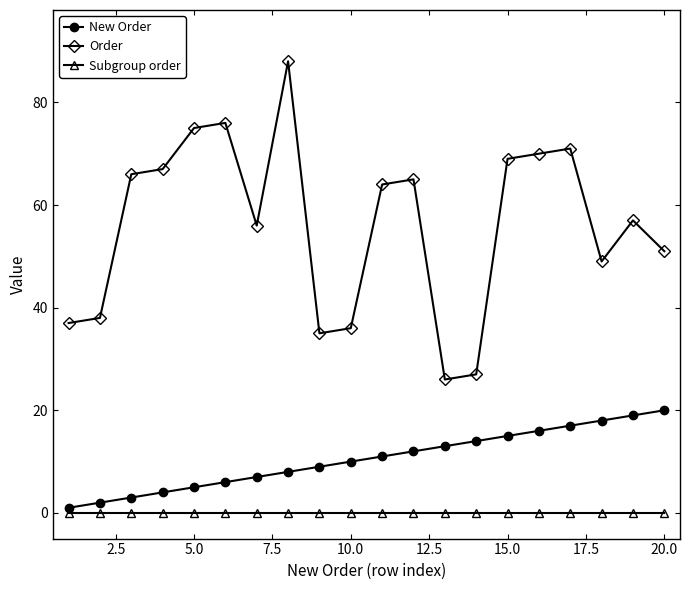

What is the lowest value of the Order series?

26